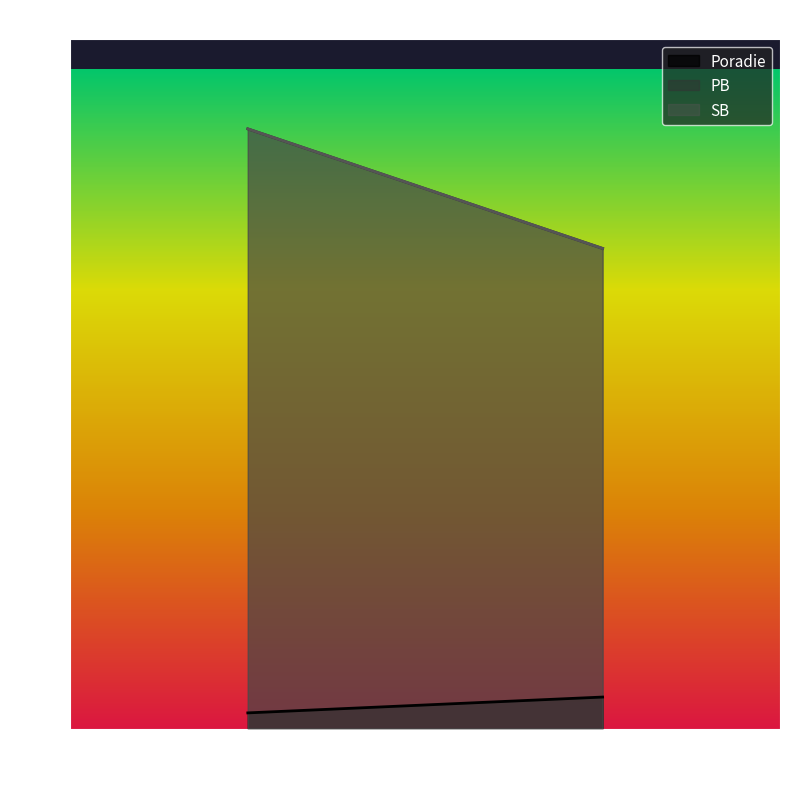

Where does the SB series first go above 37?

Jašeková Lenka